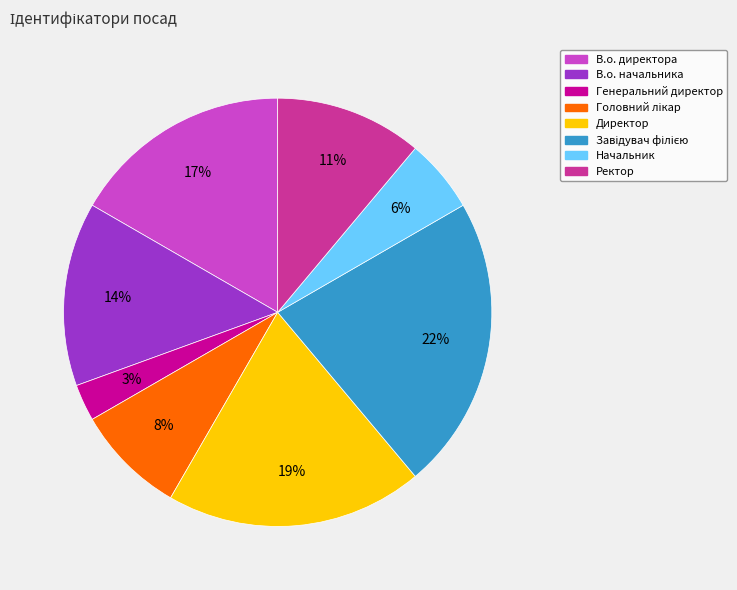

To the nearest percent, what is the average slice percentage?

12%